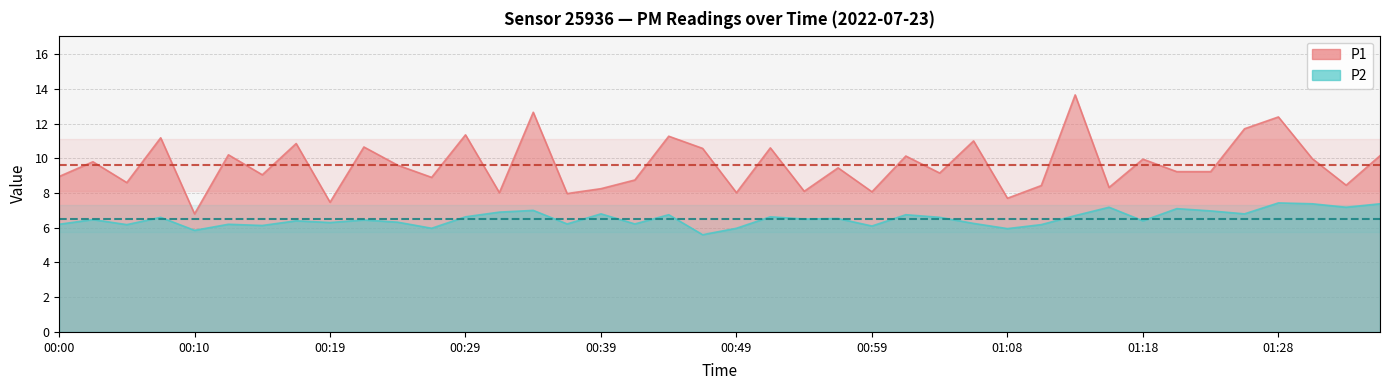

How many values in the P1 series are below 9?

16